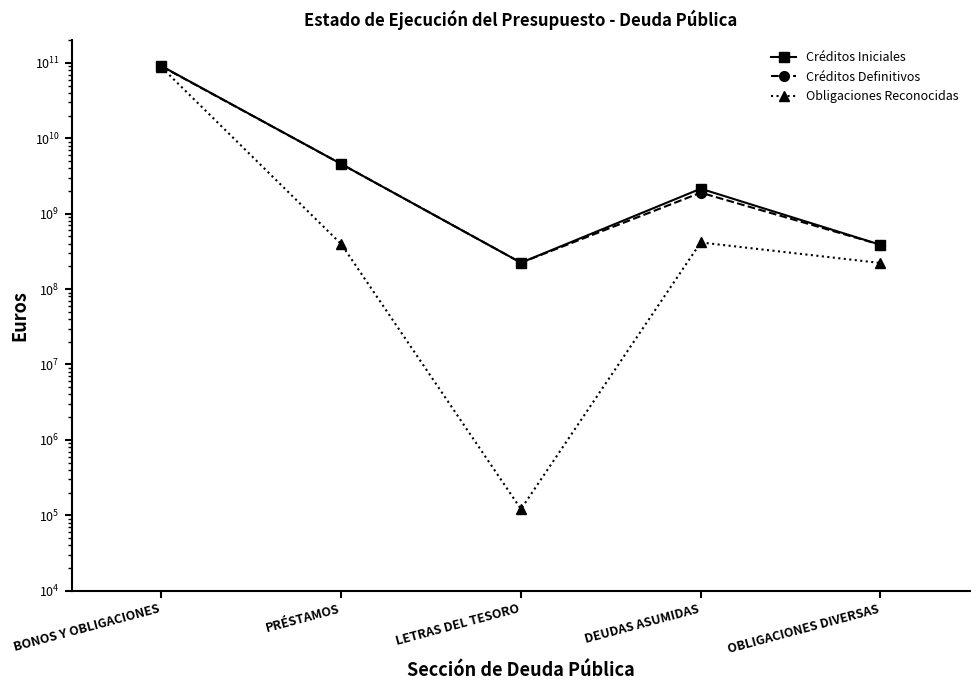

How many lines are shown in the chart?

3